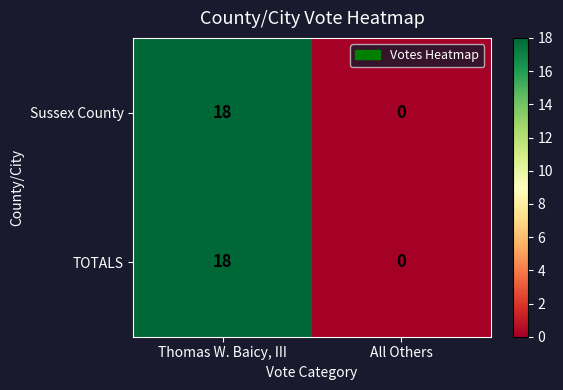

At which category is the sum across all series the highest?

Thomas W. Baicy, III